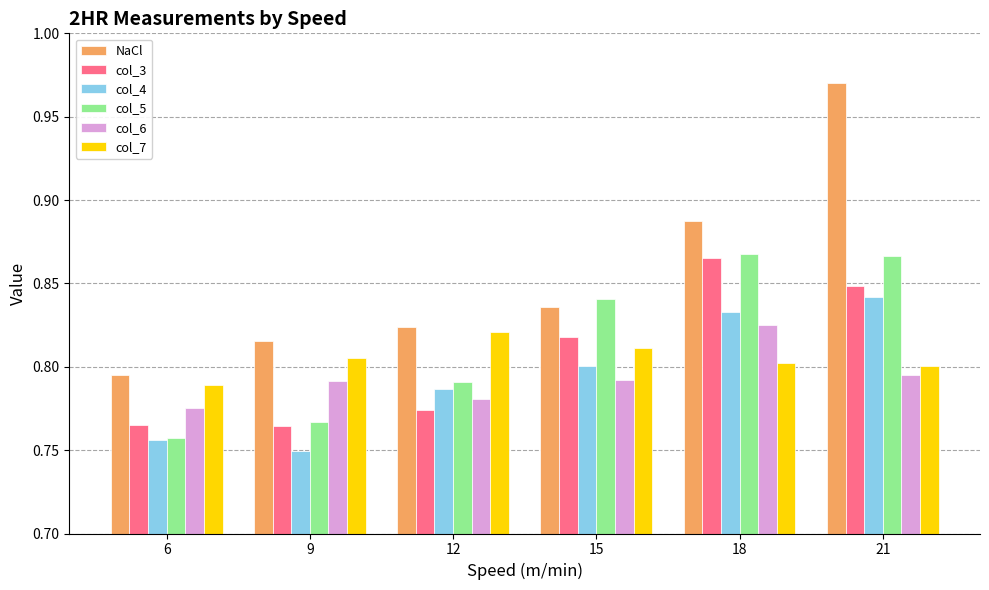

How many NaCl values are between 0 and 1?

6